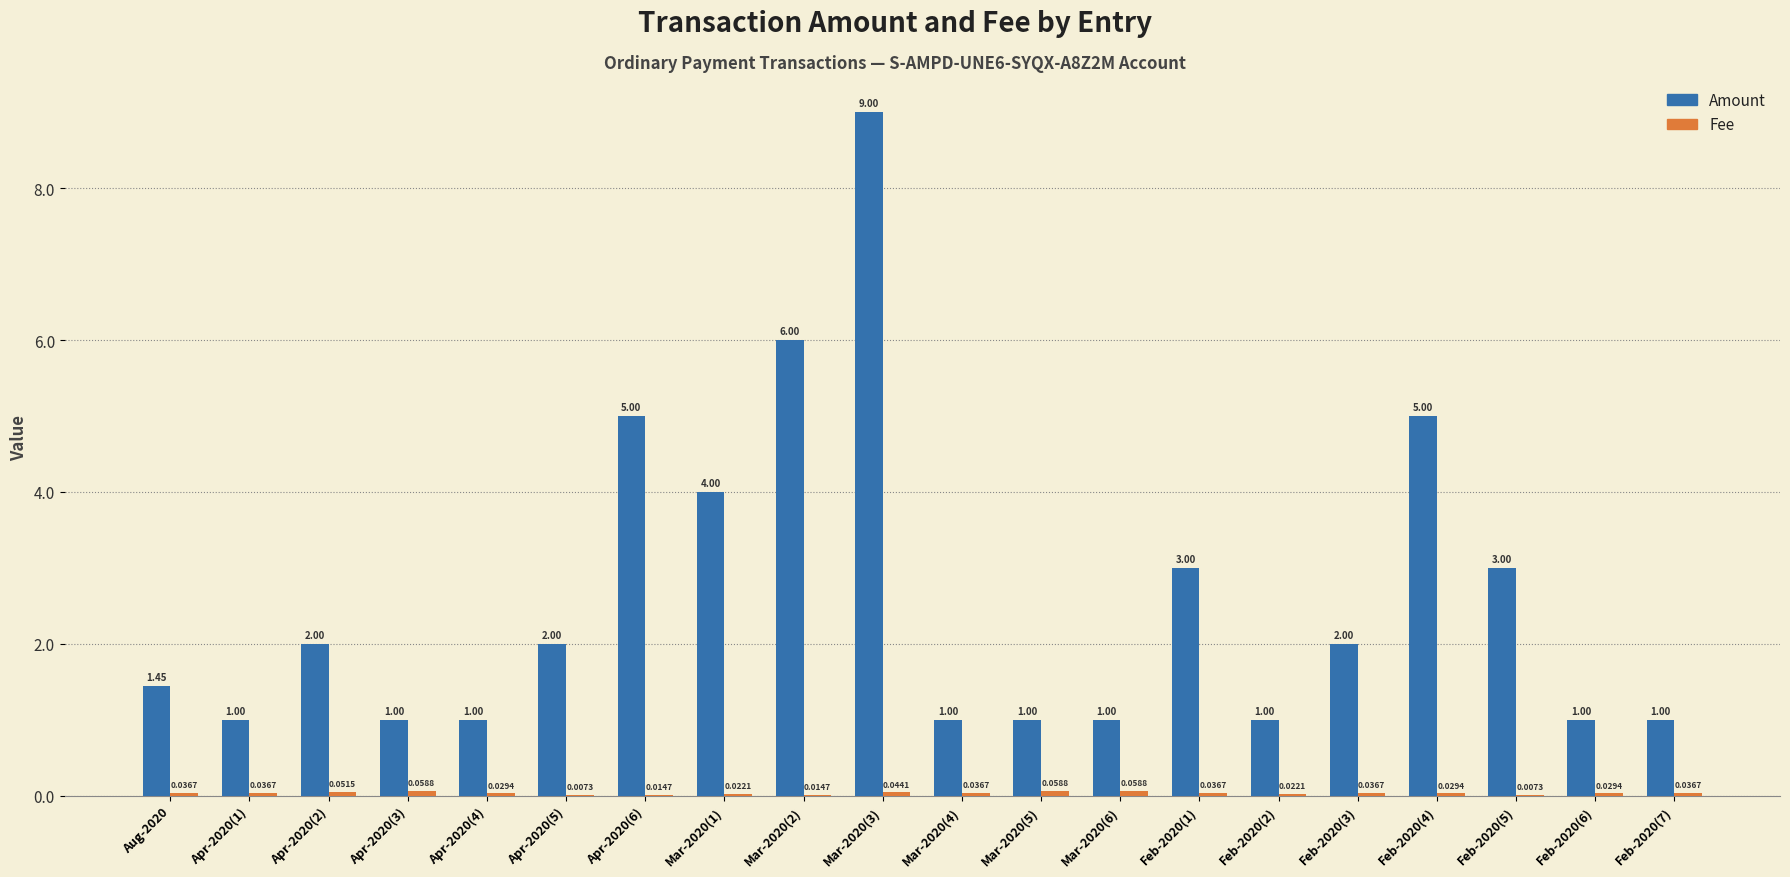

How many data points does each series have?

20